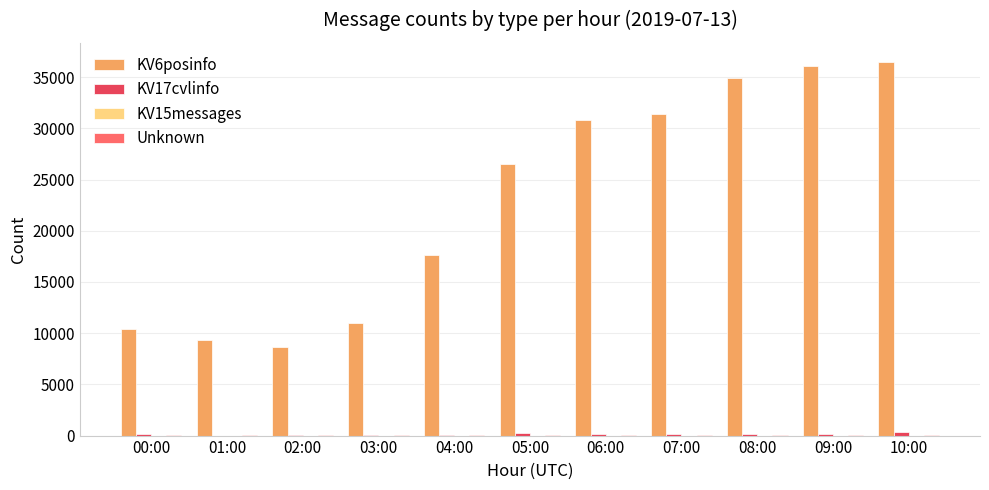

How many data points does each series have?

11